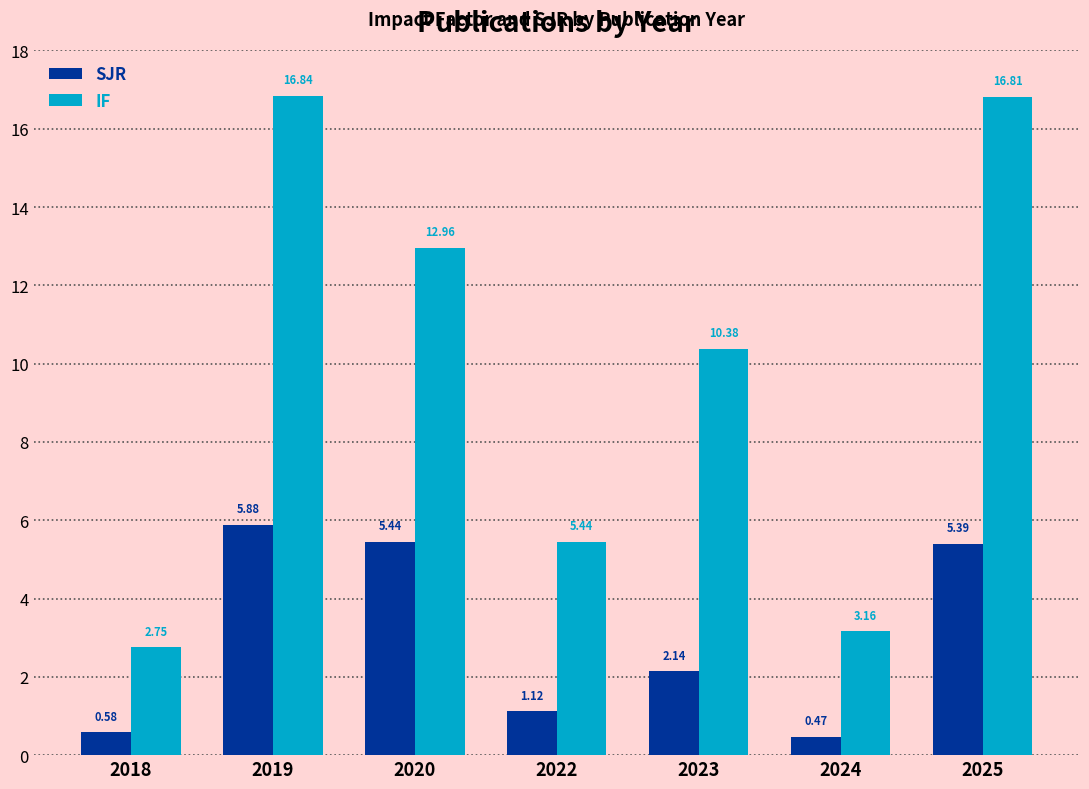

List the labels in order of SJR value, largest first.

2019, 2020, 2025, 2023, 2022, 2018, 2024